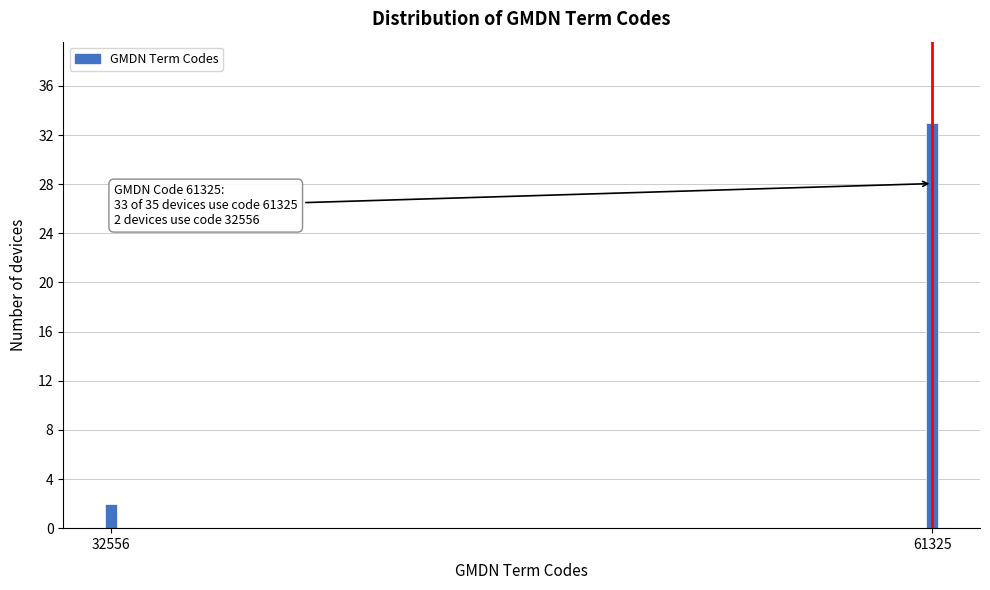

Reading left to right, list all the values displayed in this chart.

2	33